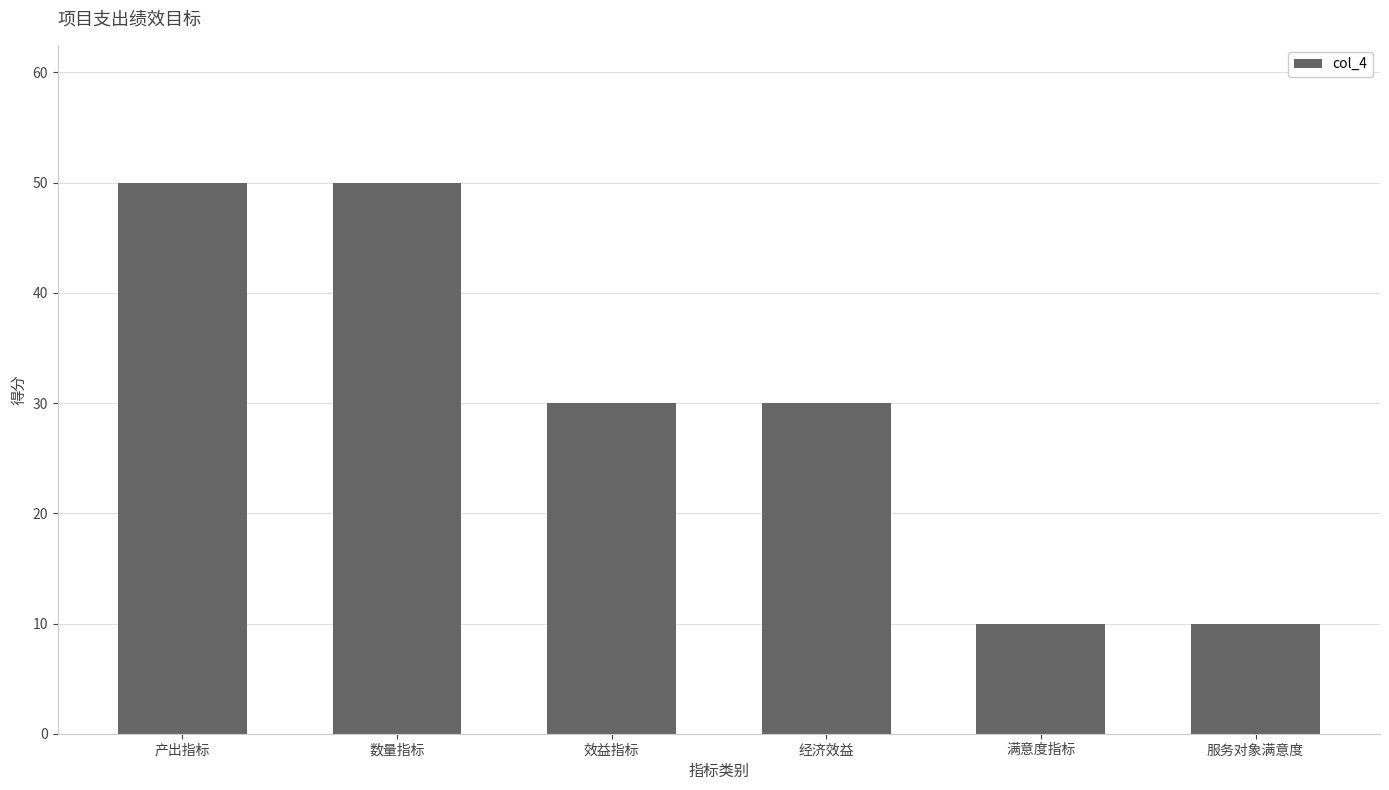

How many data points does each series have?

6